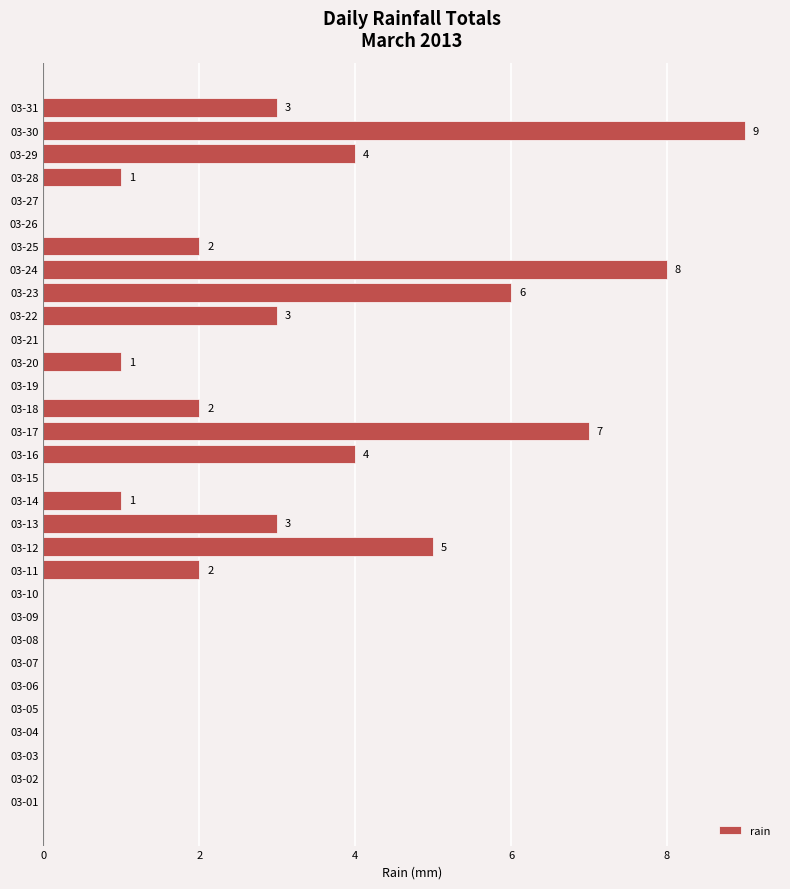

What is the change in value from 03-20 to 03-25?

+1